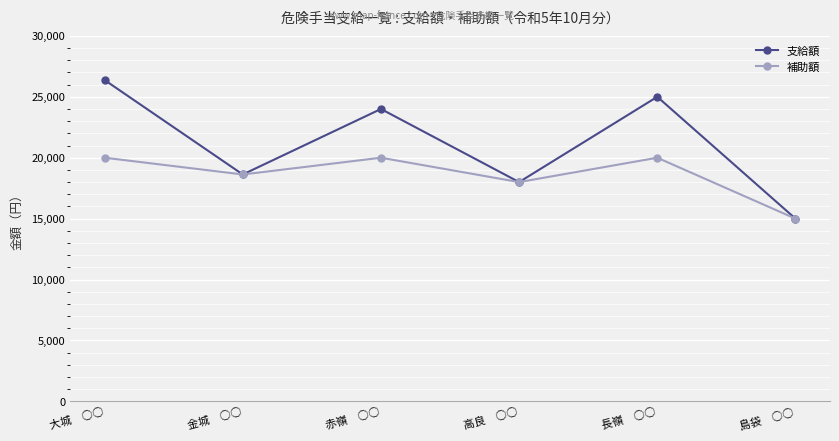

True or false: 補助額 has more than 0 points higher than both neighbors.

True